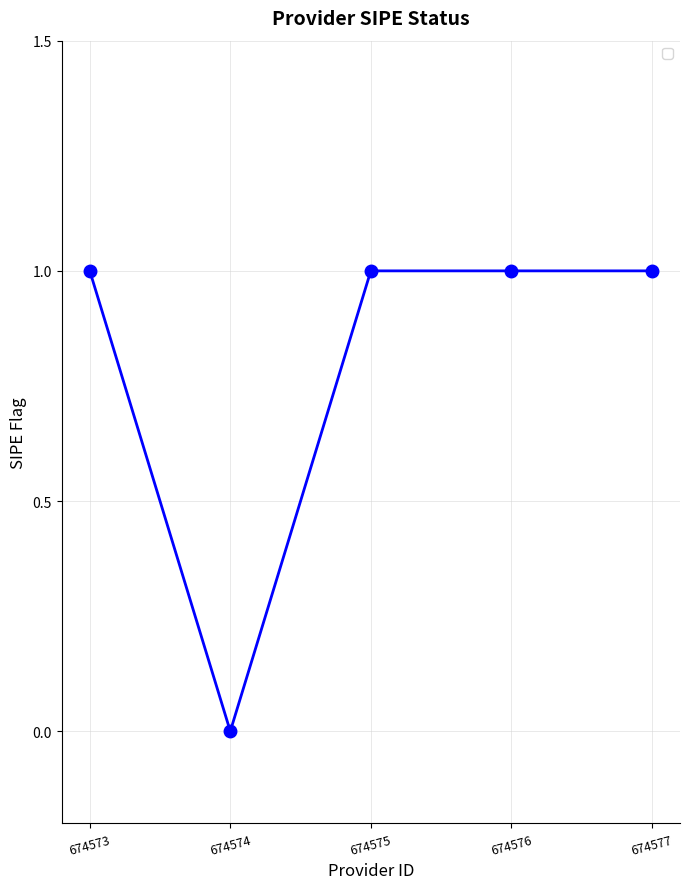

What is the value of the 5th point from the left?

1